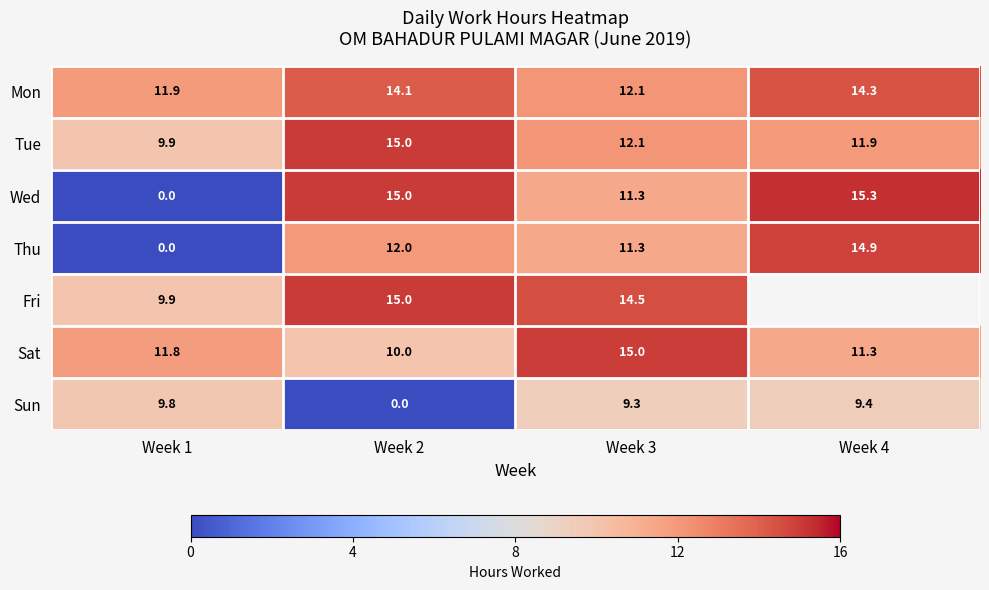

Is the value of Fri at Week 1 greater than the value of Tue at Week 4?

No